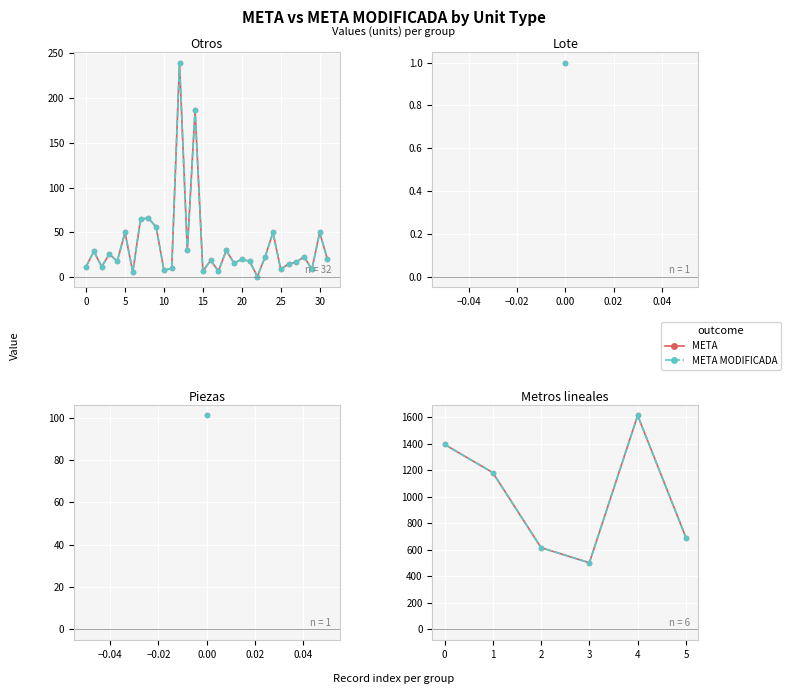

True or false: META has more than 0 interior local peaks.

True